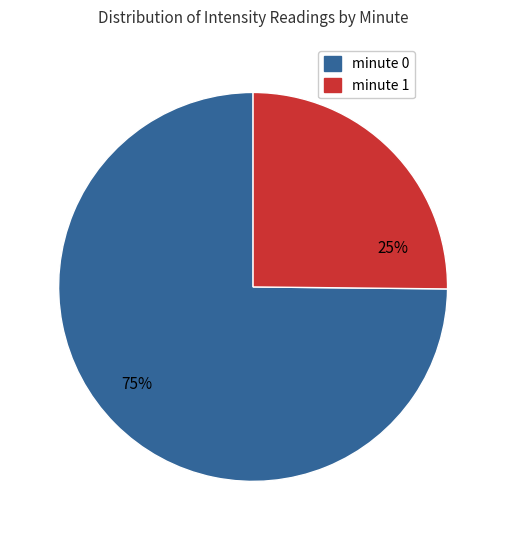

Rank the categories by value from lowest to highest.

minute 1, minute 0